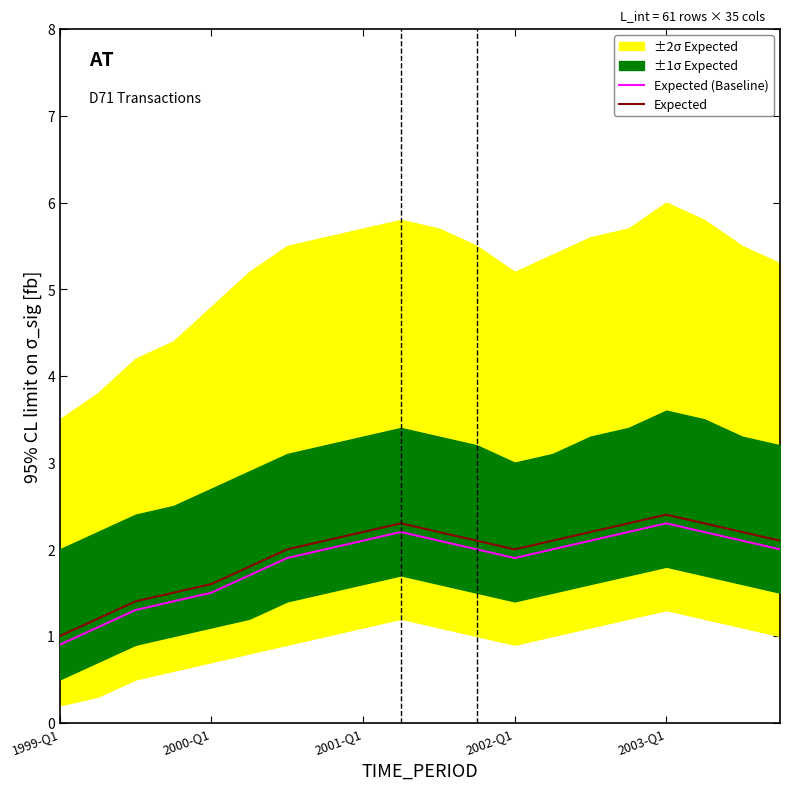

What is the minimum value shown in the chart?

0.9